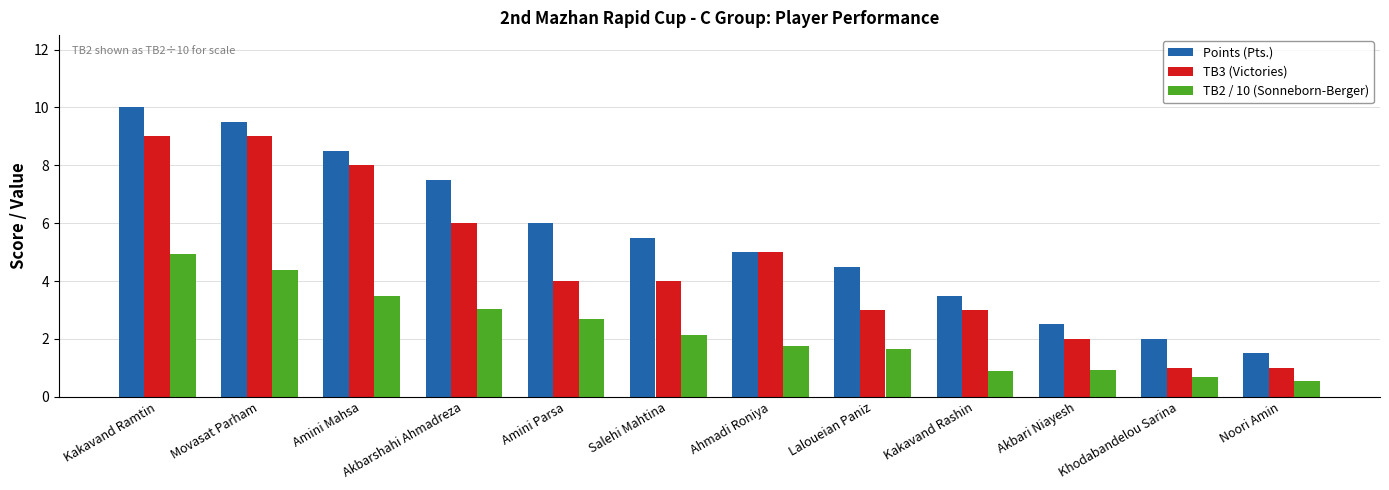

Rank the series by their maximum value, from lowest to highest.

TB2 / 10 (Sonneborn-Berger), TB3 (Victories), Points (Pts.)